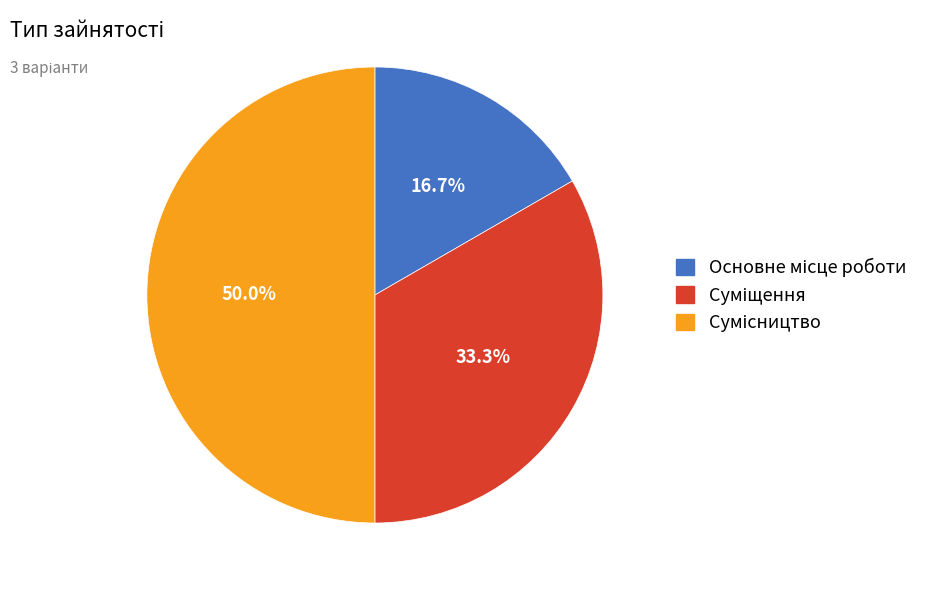

What percentage is the Основне місце роботи slice, to the nearest percent?

17%